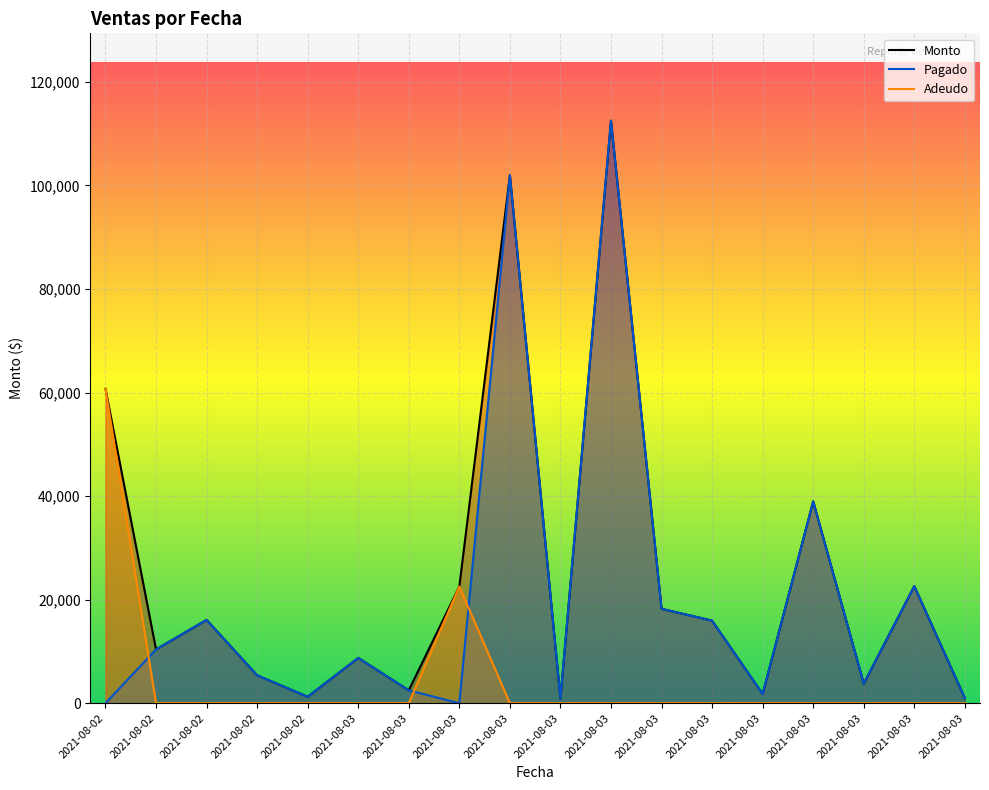

How many interior local peaks does the Pagado series have?

6